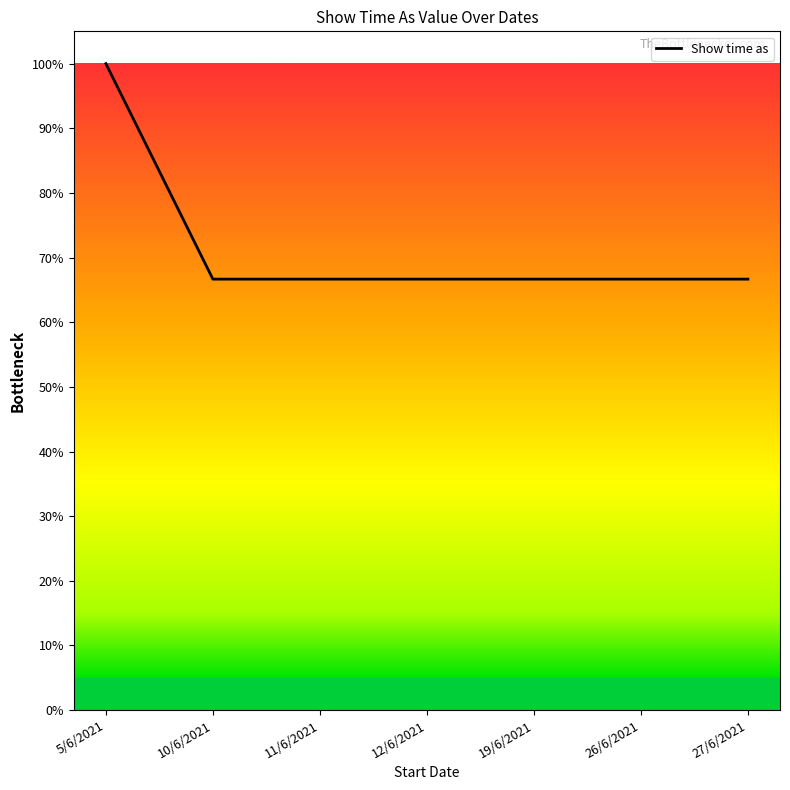

True or false: the data has more than 2 interior local peaks.

False